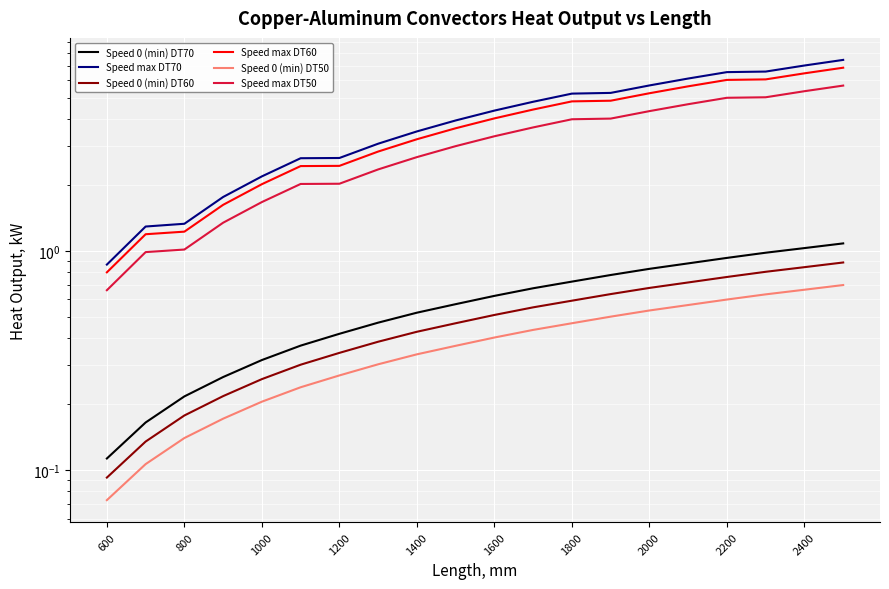

What is the maximum value for Speed max DT70?

7.4